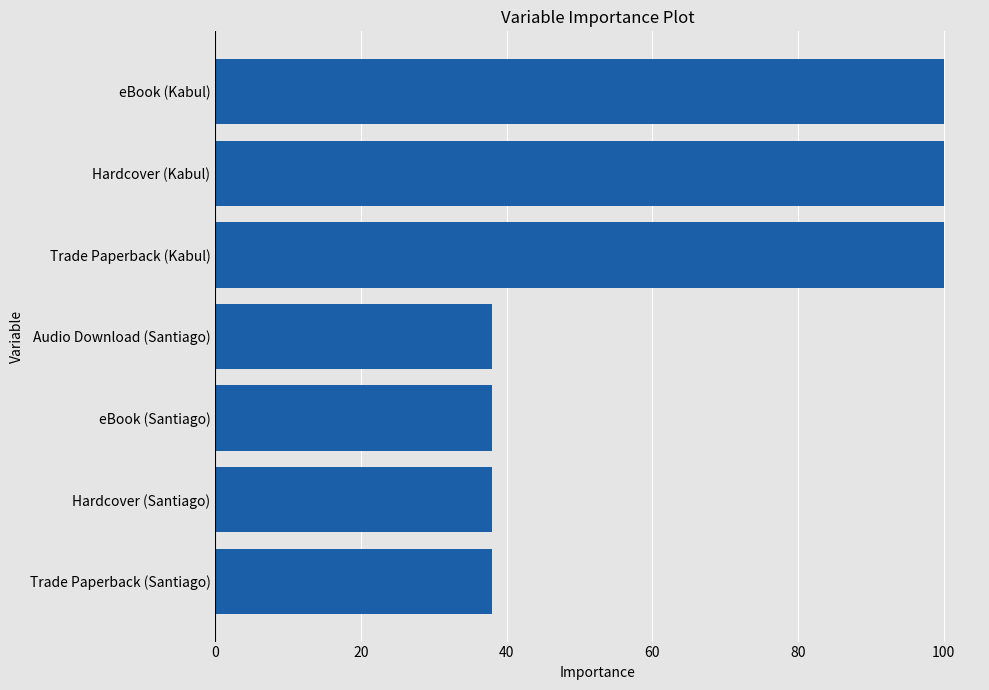

Are the bars horizontal?

Yes